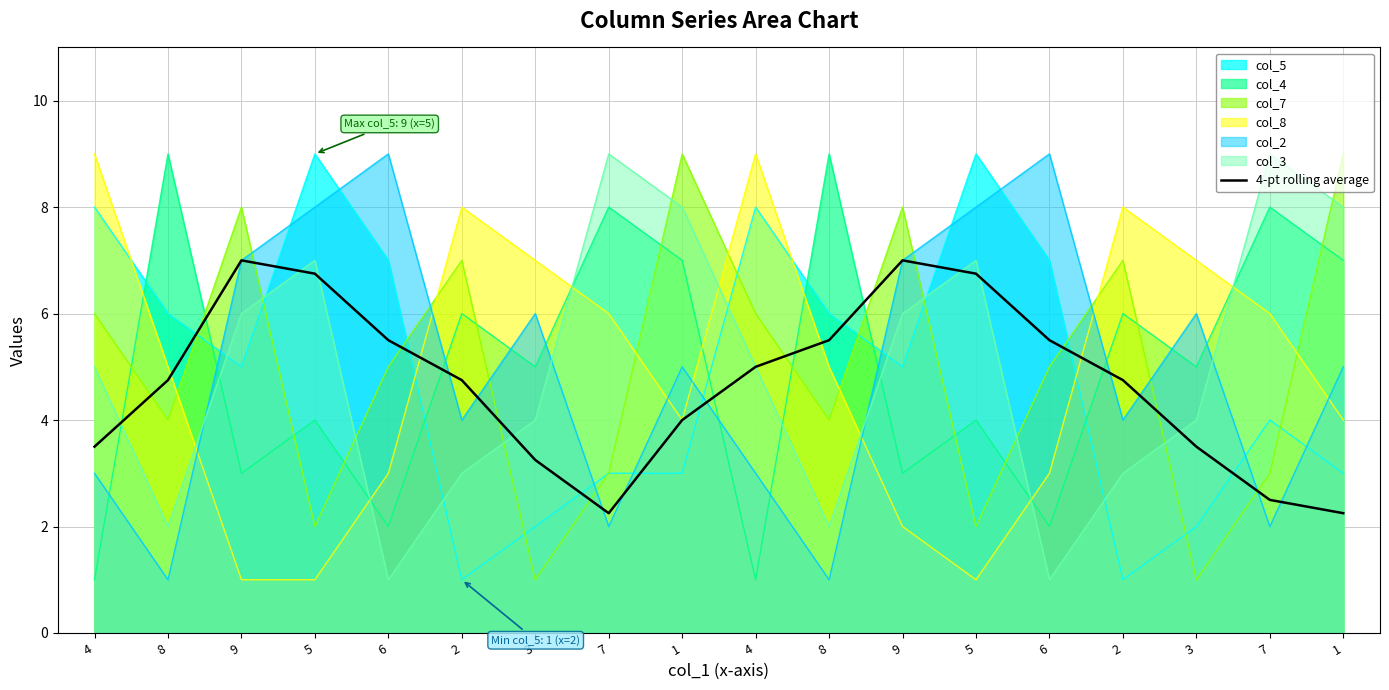

Rank the categories by value from highest to lowest.

9, 9, 5, 5, 6, 8, 6, 4, 8, 2, 2, 1, 4, 3, 3, 7, 7, 1